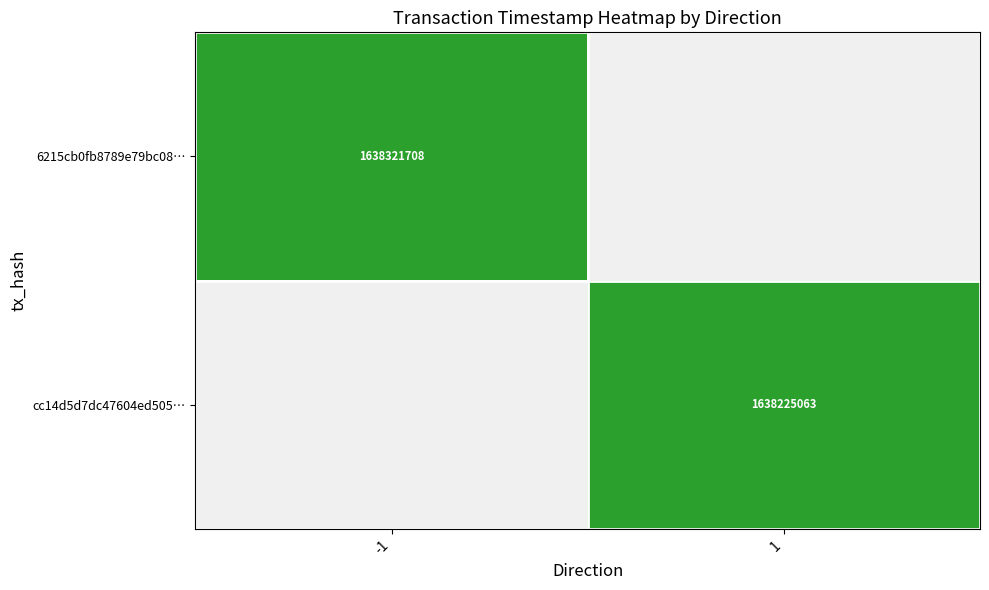

True or false: 6215cb0fb8789e79bc08… has a value of 1638321708 at -1.

True